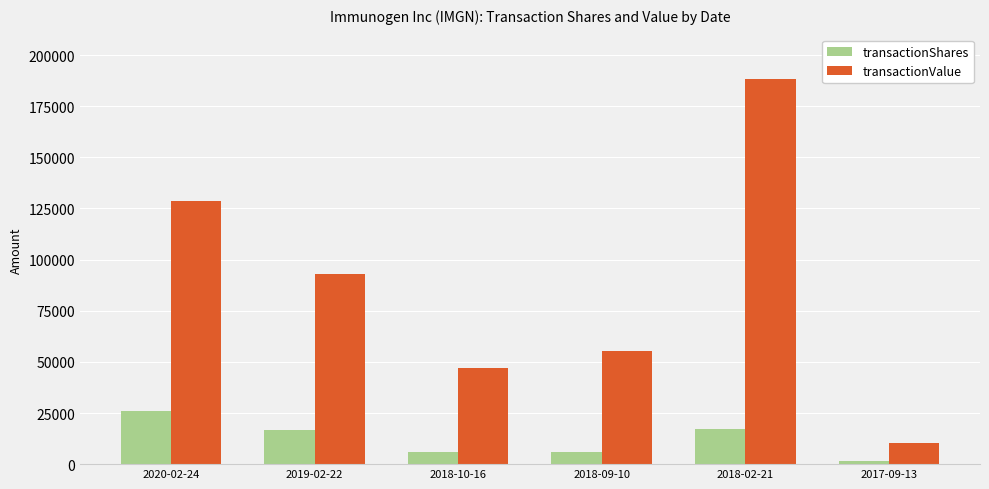

Which series has the largest total across all categories?

transactionValue